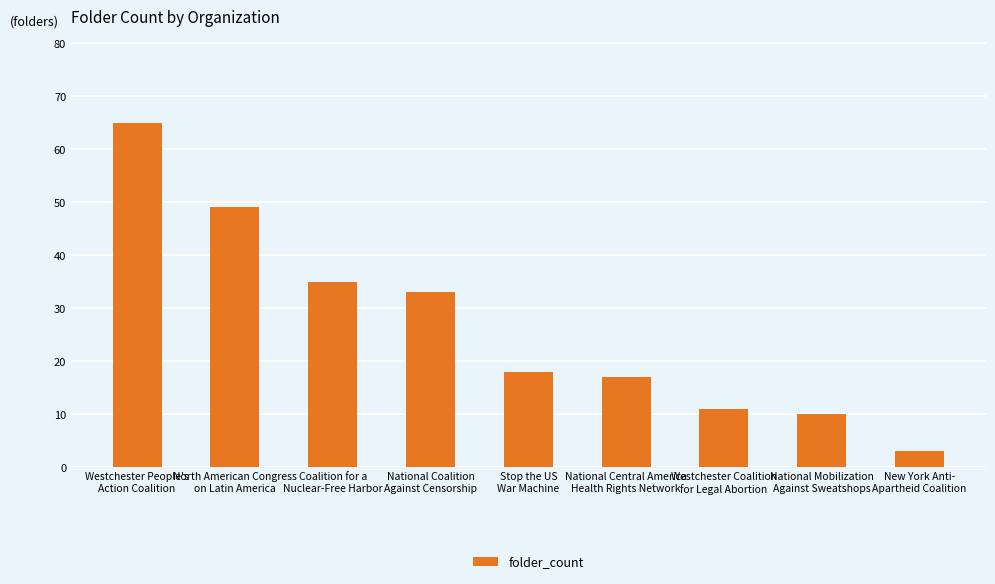

How many bars are there in total?

9